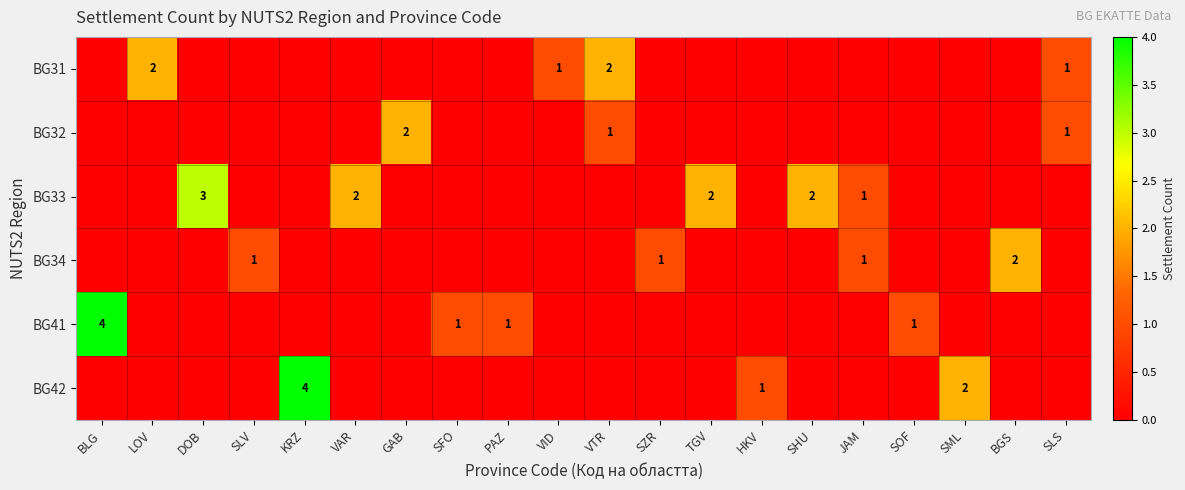

At which label is BG32 closest to 1?

VTR